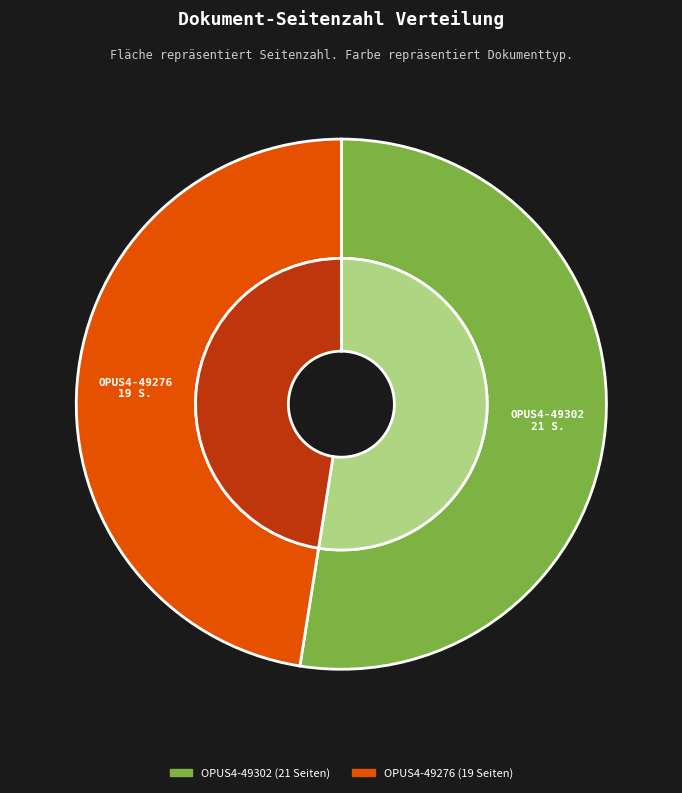

Which slice represents more than half of the pie?

OPUS4-49302